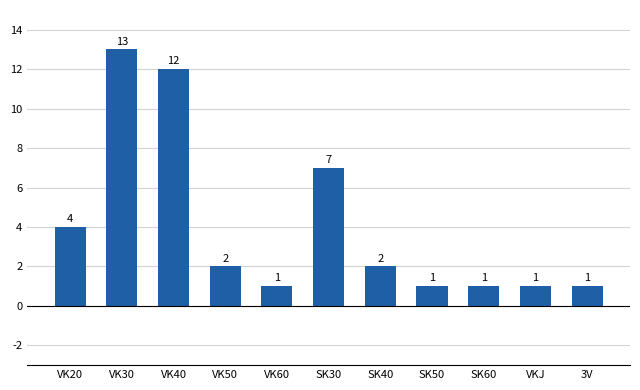

What is the greatest value displayed?

13